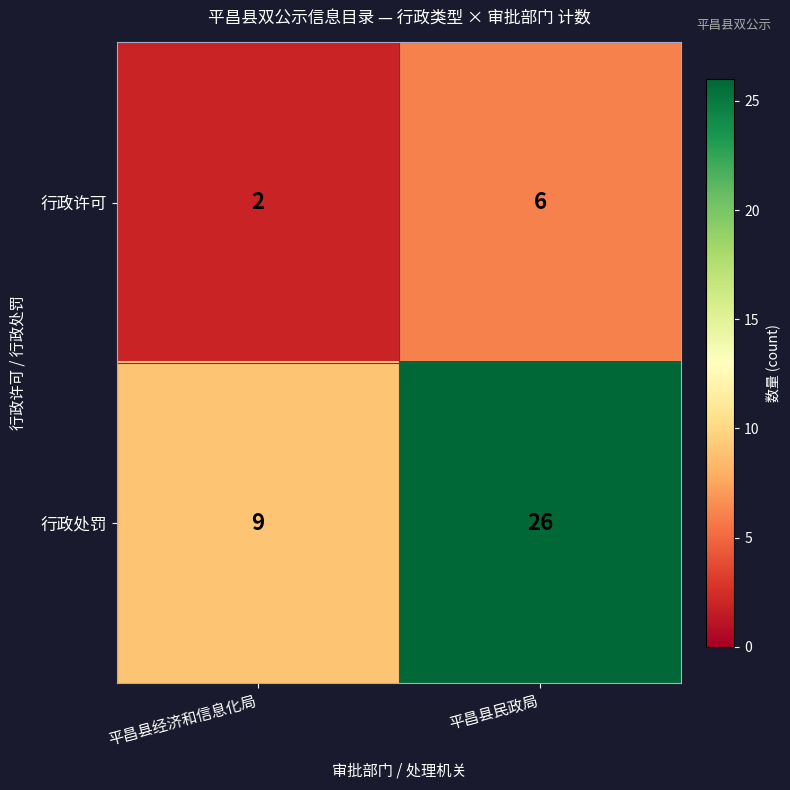

Which series changed the most between 平昌县经济和信息化局 and 平昌县民政局?

行政处罚